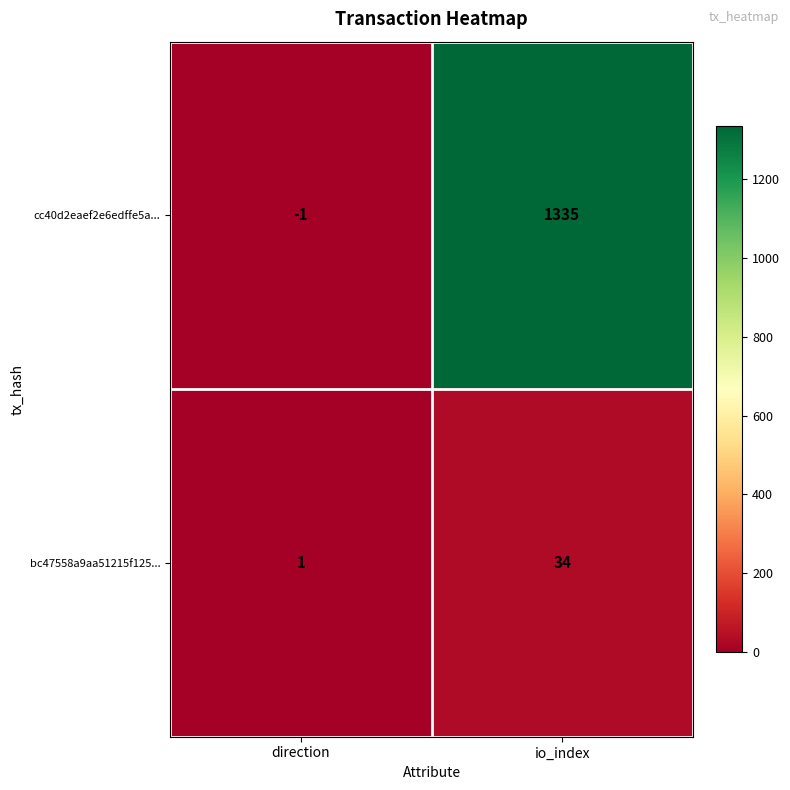

What is the difference between the cc40d2eaef2e6edffe5a... values at io_index and direction?

1336